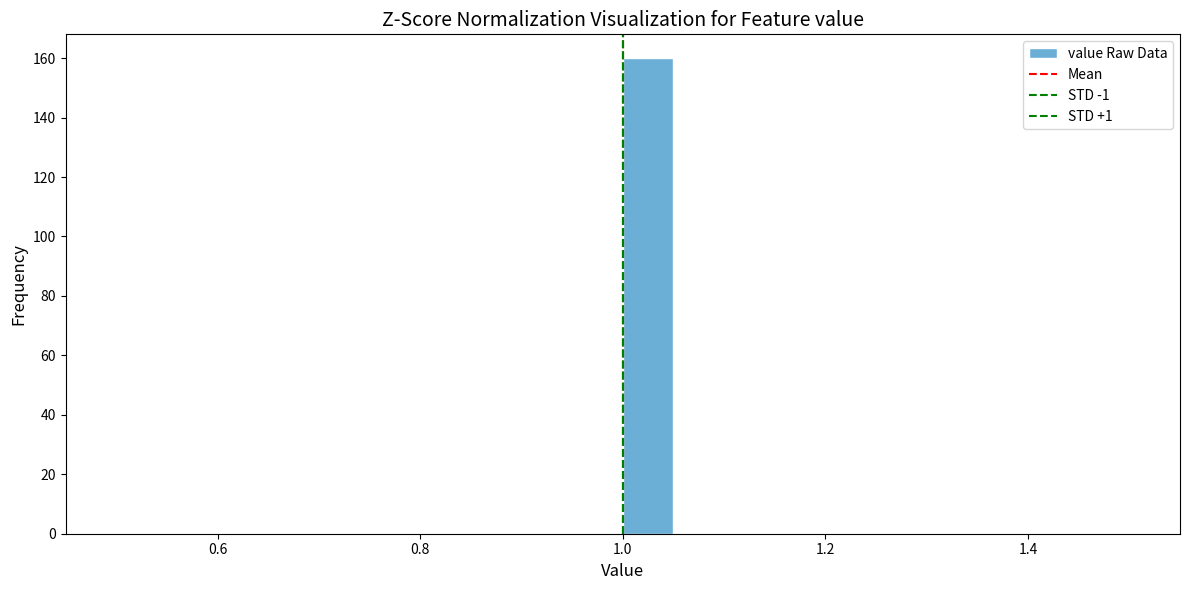

Read against the x-axis, roughly where is the centre of the tallest bar?

1.02